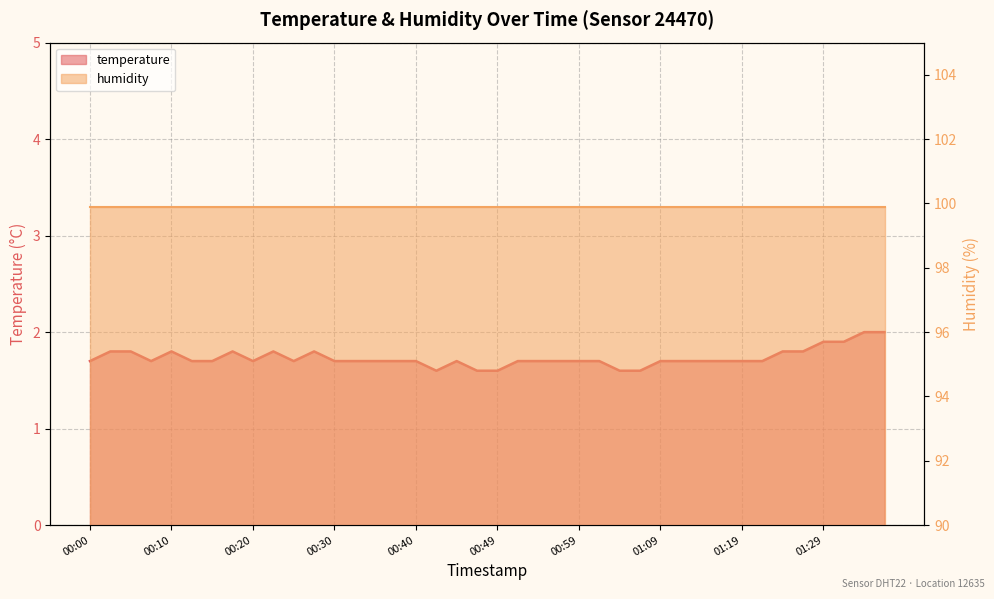

What value does the data have at 00:03?

1.8